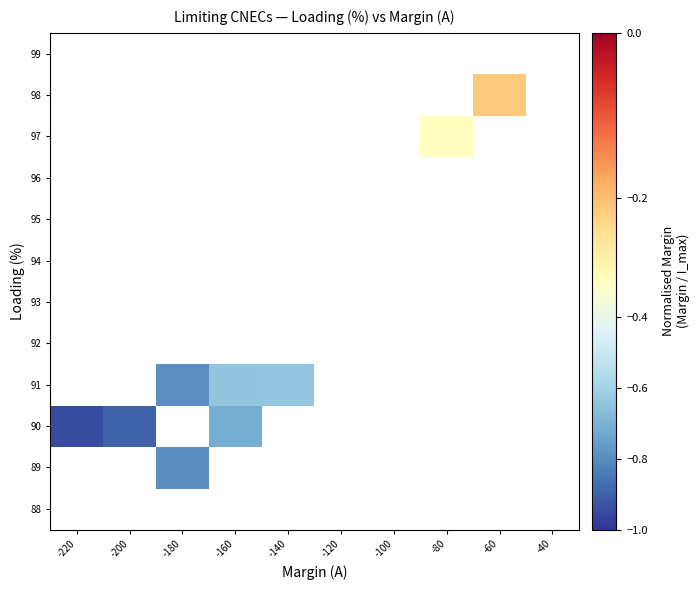

List the labels in order of 88 value, smallest first.

-220, -200, -180, -160, -140, -120, -100, -80, -60, -40